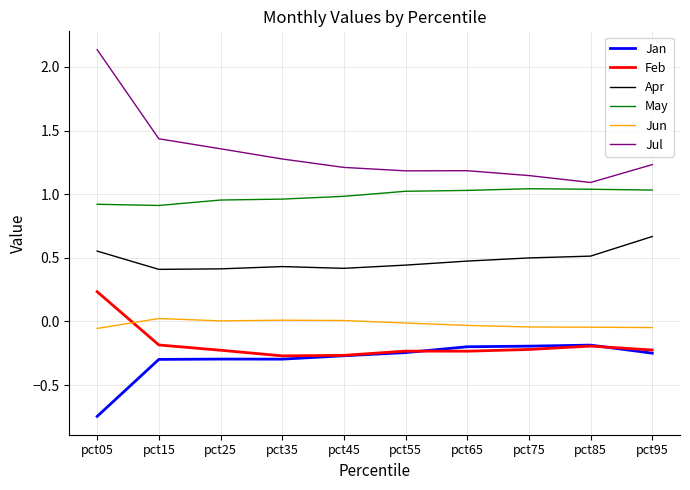

At how many categories does at least one series exceed 0?

10